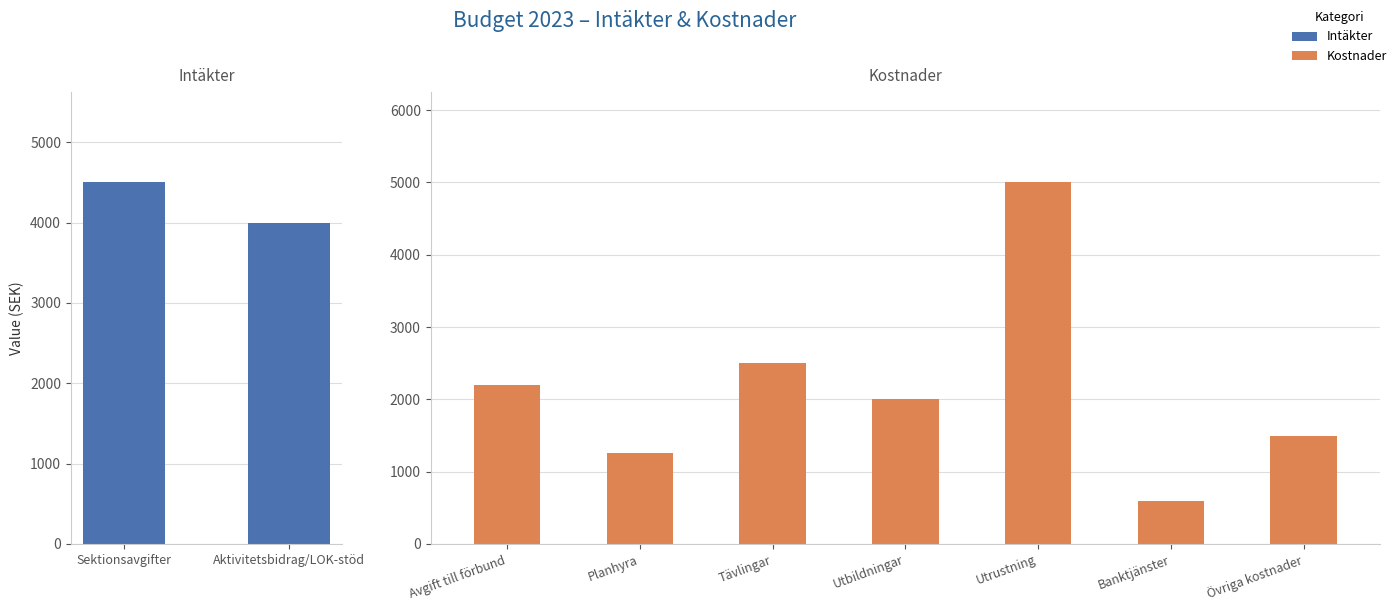

How many values are below 2000?

3